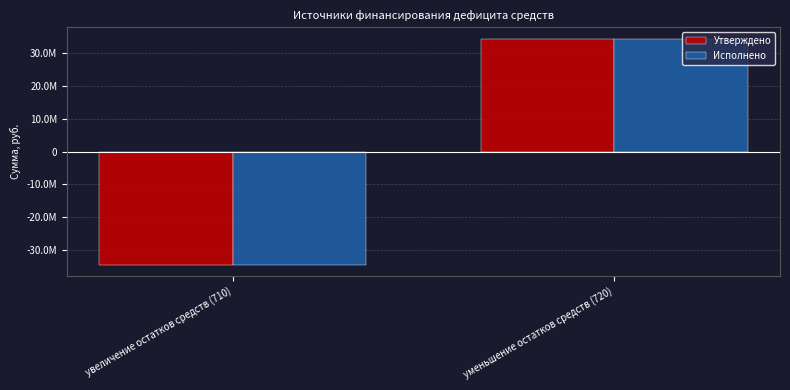

Does the chart contain stacked bars?

No